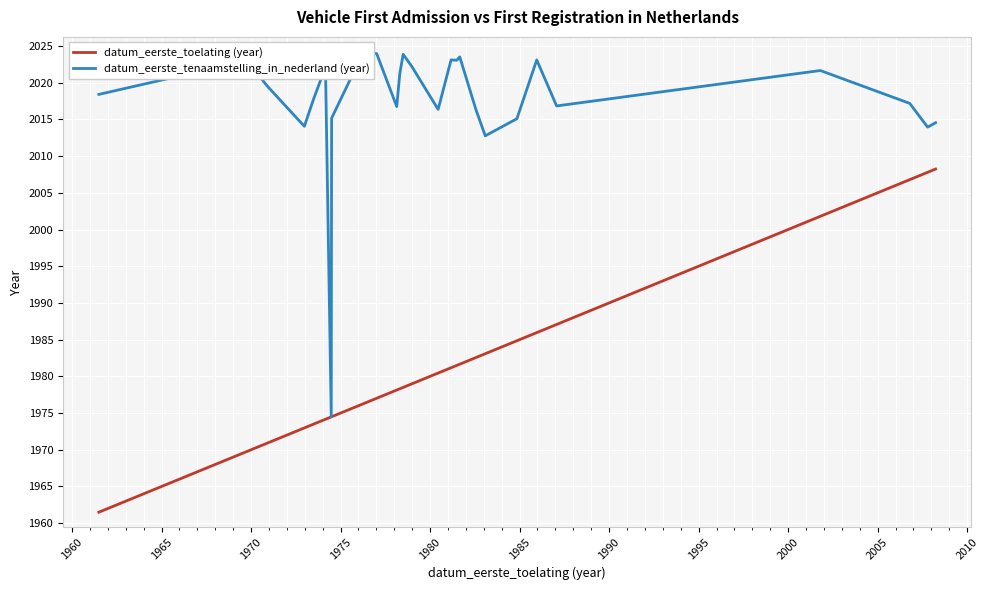

How many data points does each series have?

27